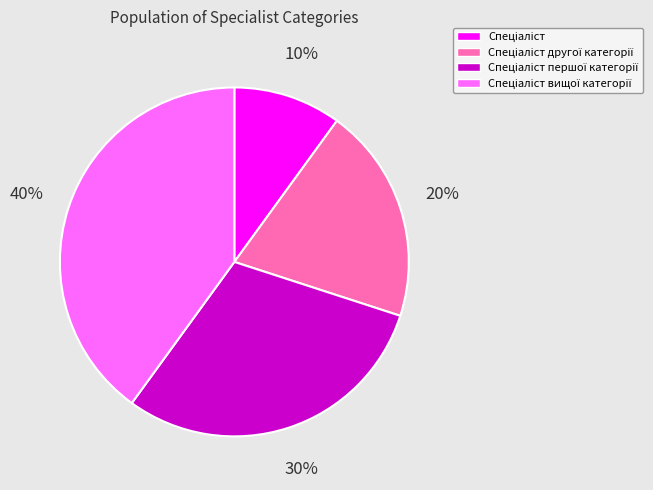

Count the number of slices in the pie.

4